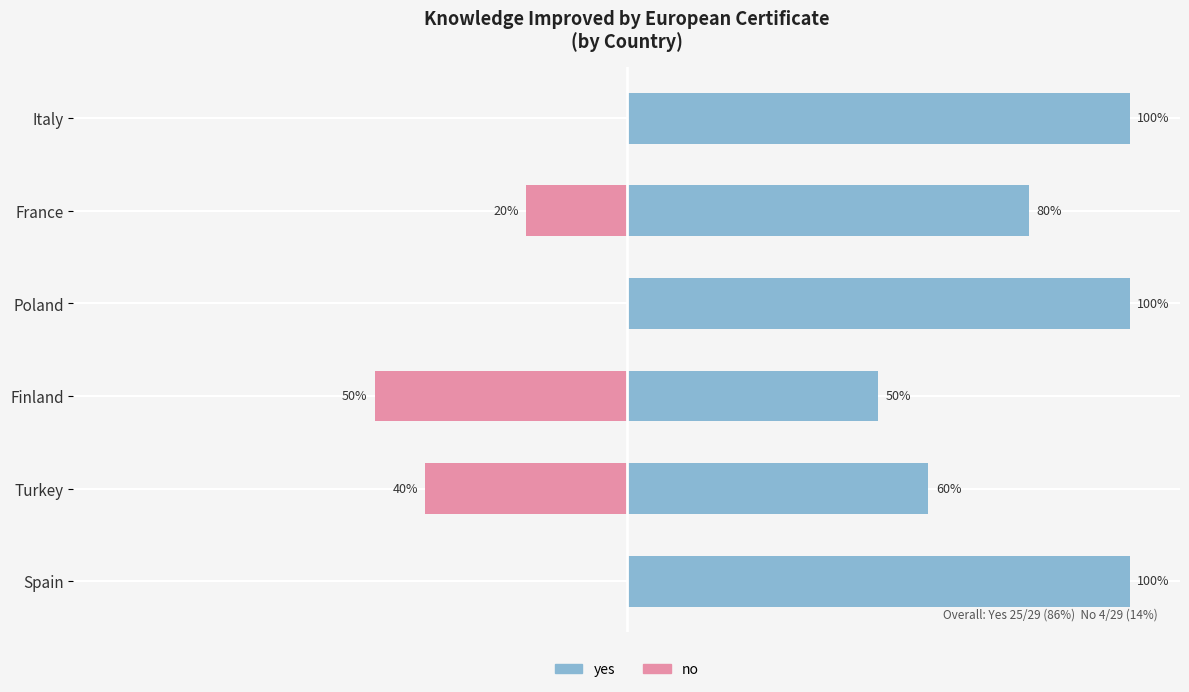

What is the lowest value of the yes series?

50